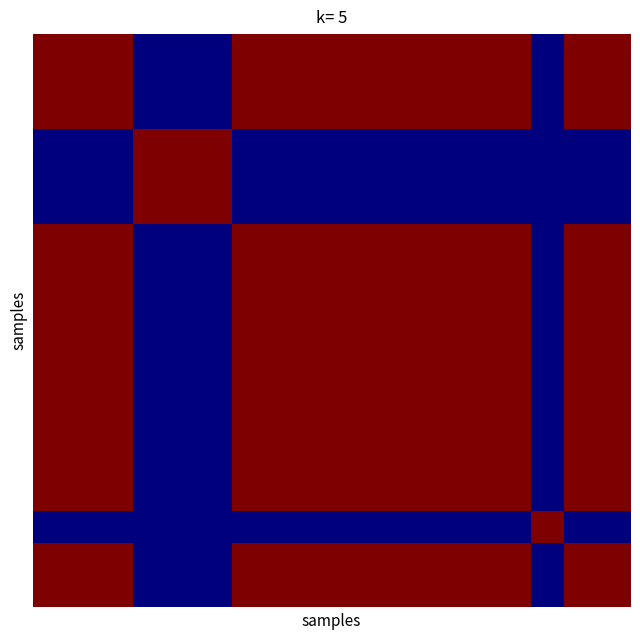

How many series are shown in this chart?

18